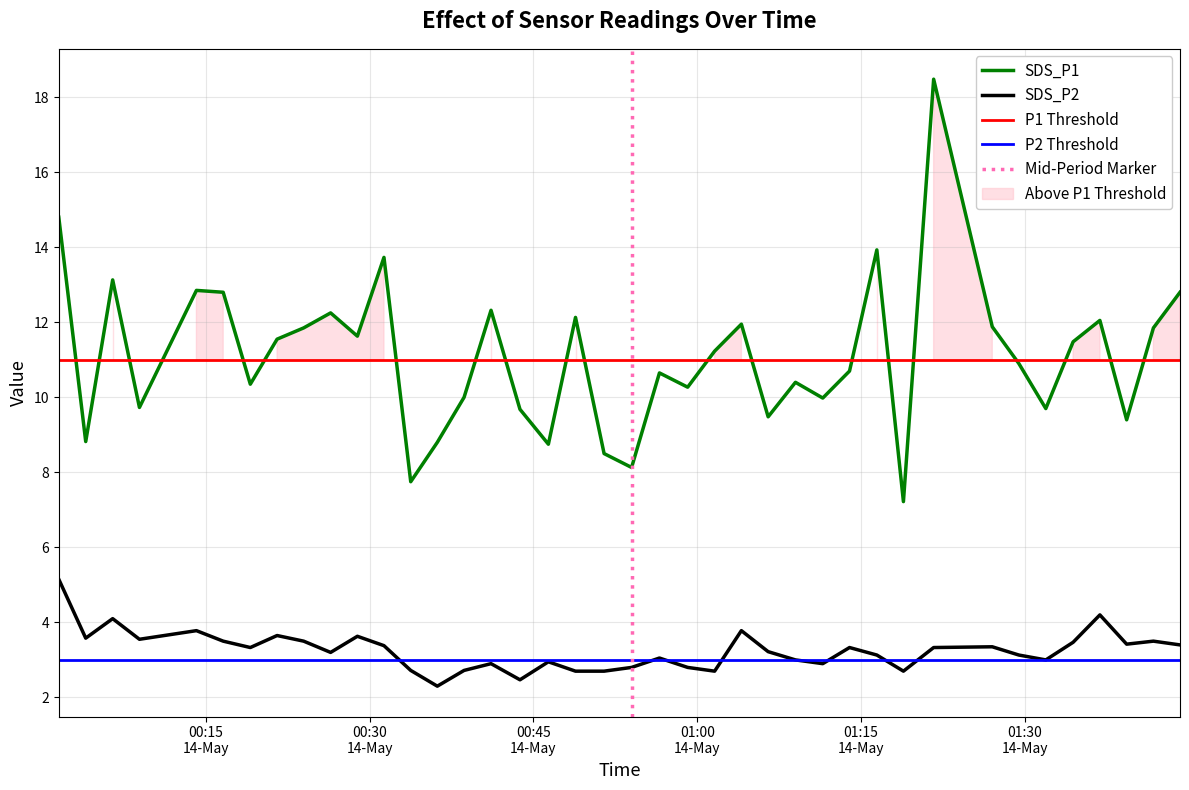

True or false: SDS_P1 and SDS_P2 cross at least once.

False